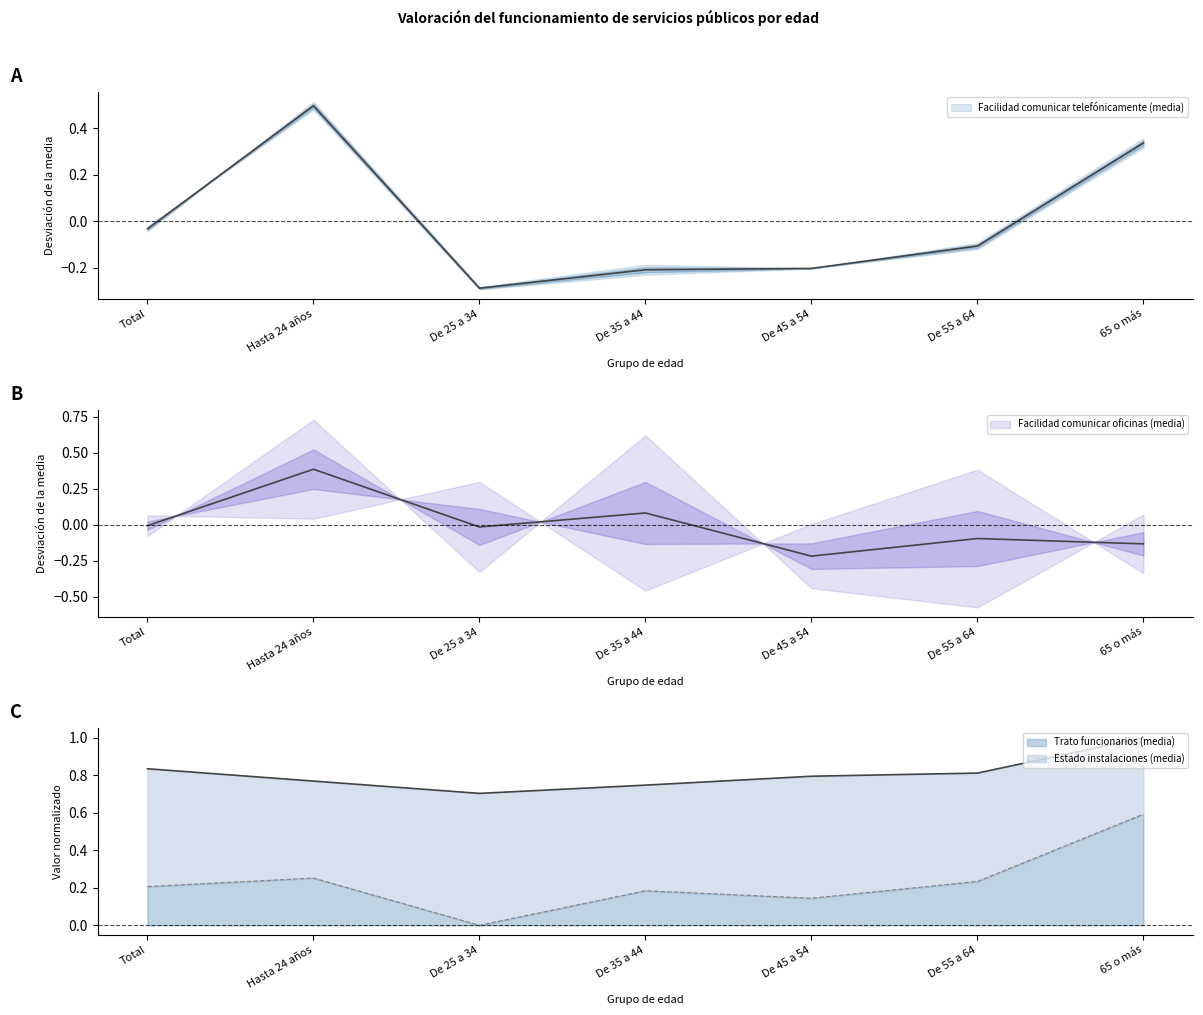

At 65 o más, list the series in order from largest to smallest.

Estado instalaciones (media), Trato funcionarios (media), Facilidad comunicar telefónicamente (media), Facilidad comunicar oficinas (media)